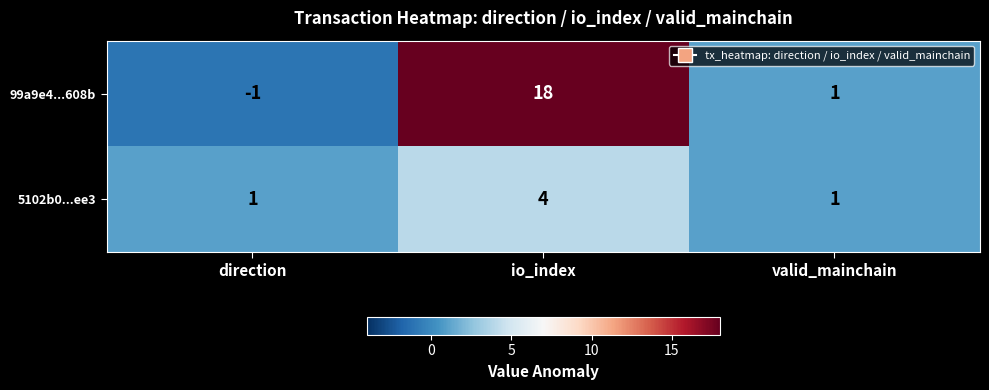

Count the 5102b0...ee3 values in the range 1 to 4.

3